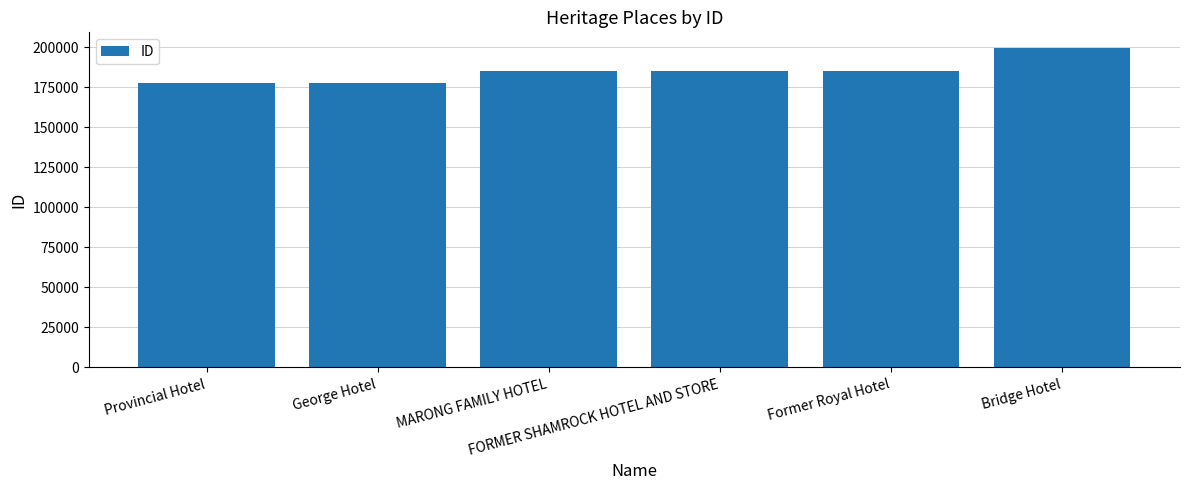

Are the bars grouped side by side (vs. stacked)?

No